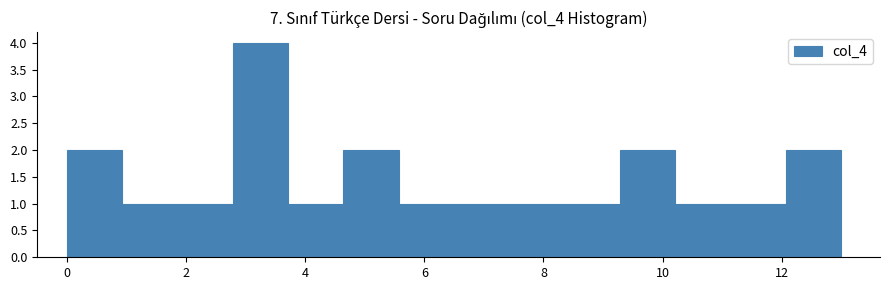

Reading left to right, transcribe this chart: for each bar, give the range it covers on the x-axis and its height. Neither the bar edges nor the heights are printed on the chart, so give them approximately, as read against the axes.

0.0 to 1.0: 2
1.0 to 1.8: 1
1.8 to 2.8: 1
2.8 to 3.8: 4
3.8 to 4.6: 1
4.6 to 5.6: 2
5.6 to 6.6: 1
6.6 to 7.4: 1
7.4 to 8.4: 1
8.4 to 9.2: 1
9.2 to 10.2: 2
10.2 to 11.2: 1
11.2 to 12.0: 1
12.0 to 13.0: 2